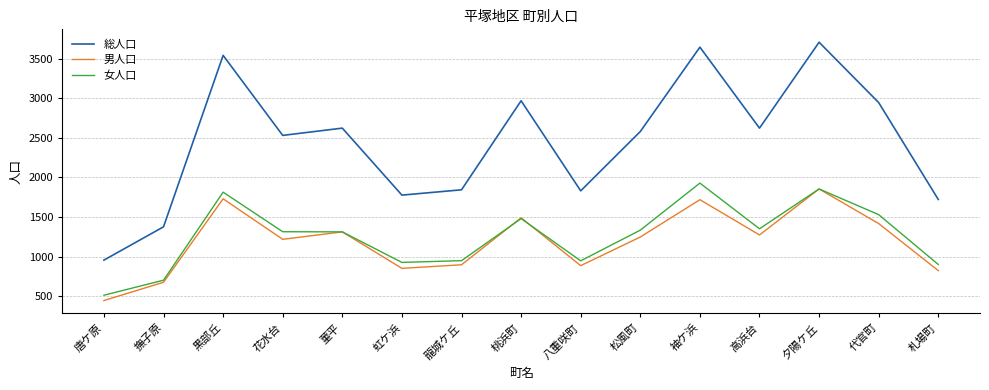

How many interior local peaks does the 男人口 series have?

5